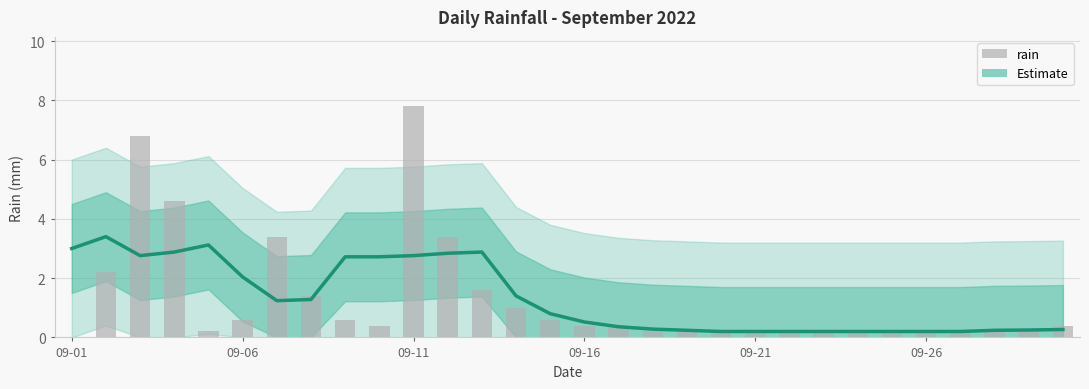

How many positive values does the rain series have?

29